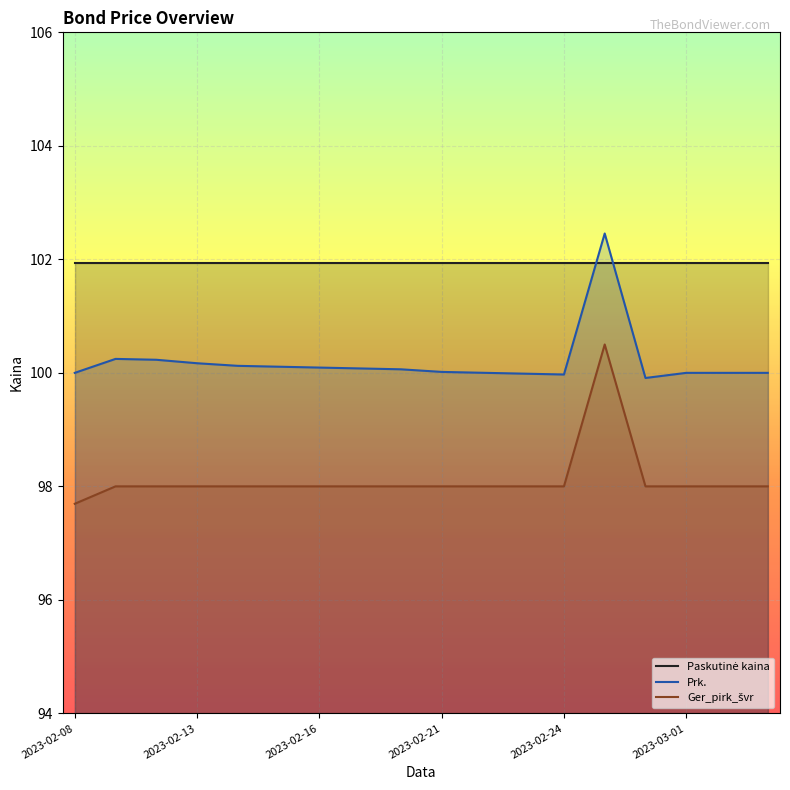

Is it true that Ger_pirk_švr equals 98.0 at 2023-02-28?

True